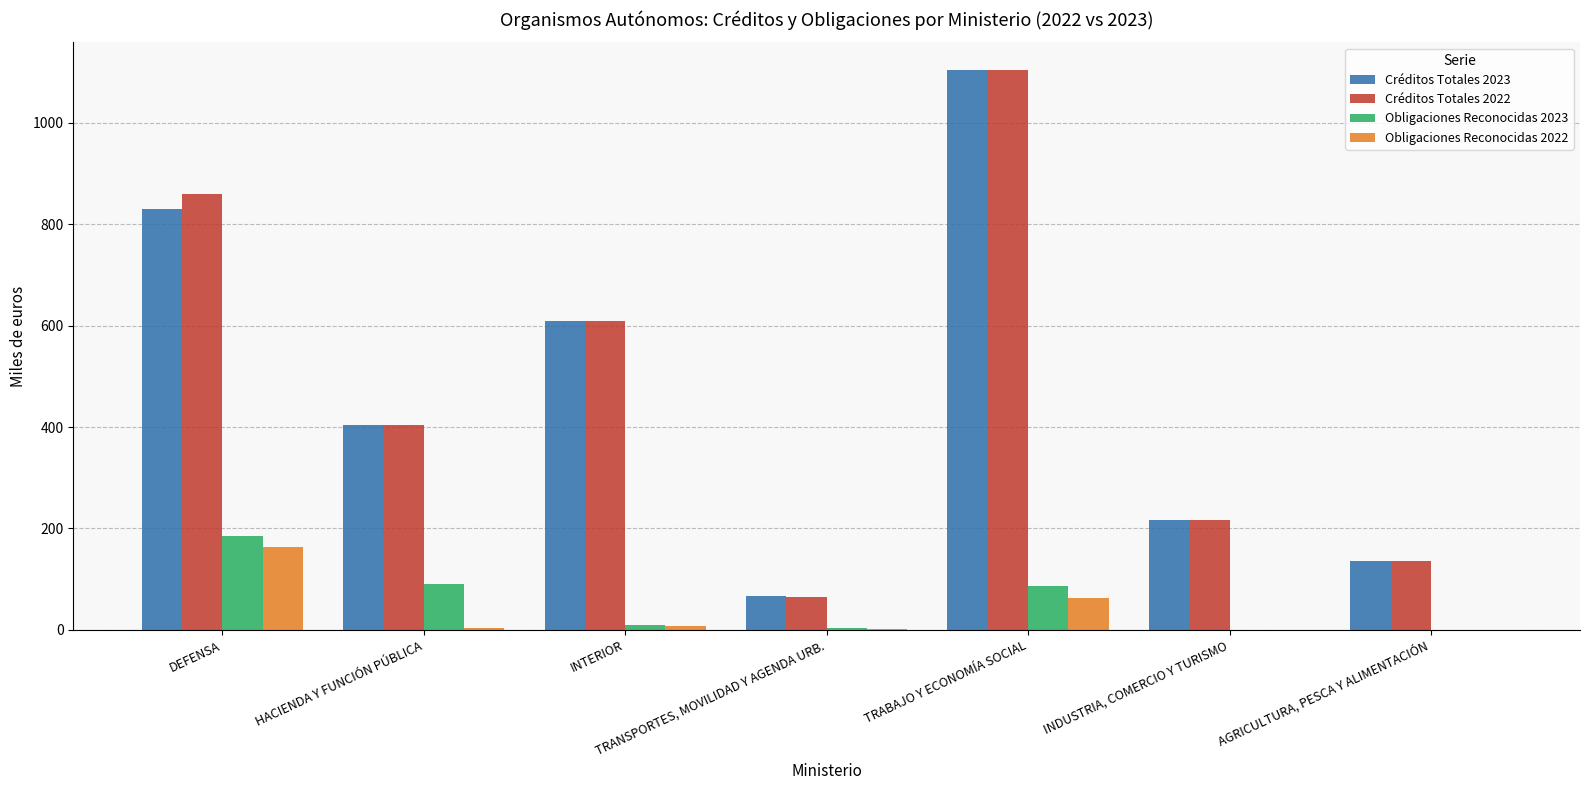

Which series has the widest spread of values?

Créditos Totales 2022